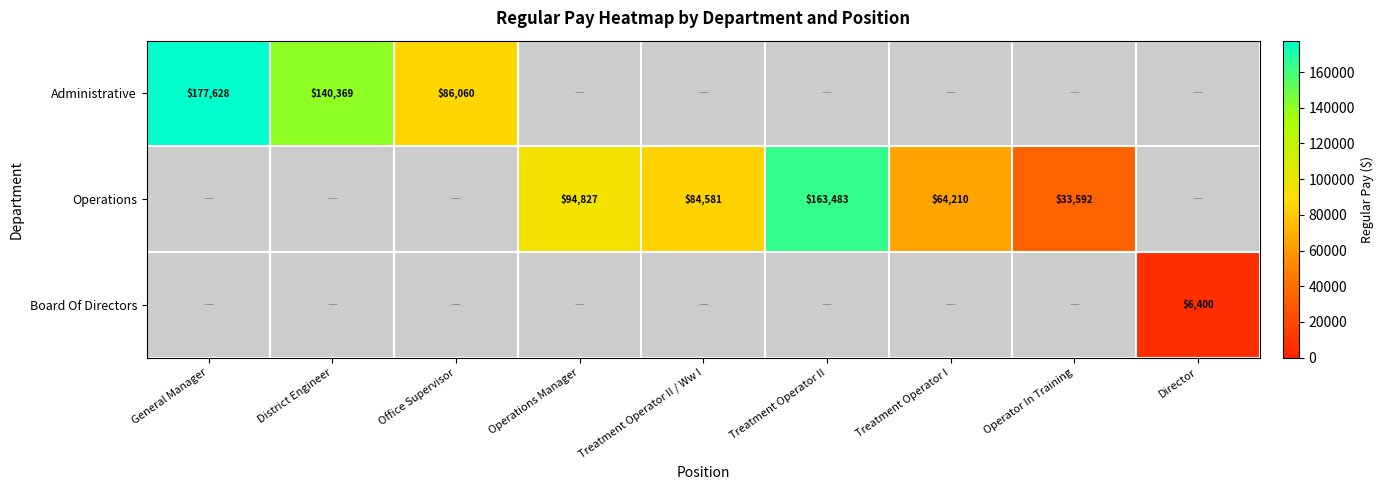

How many categories are shown in the chart?

9